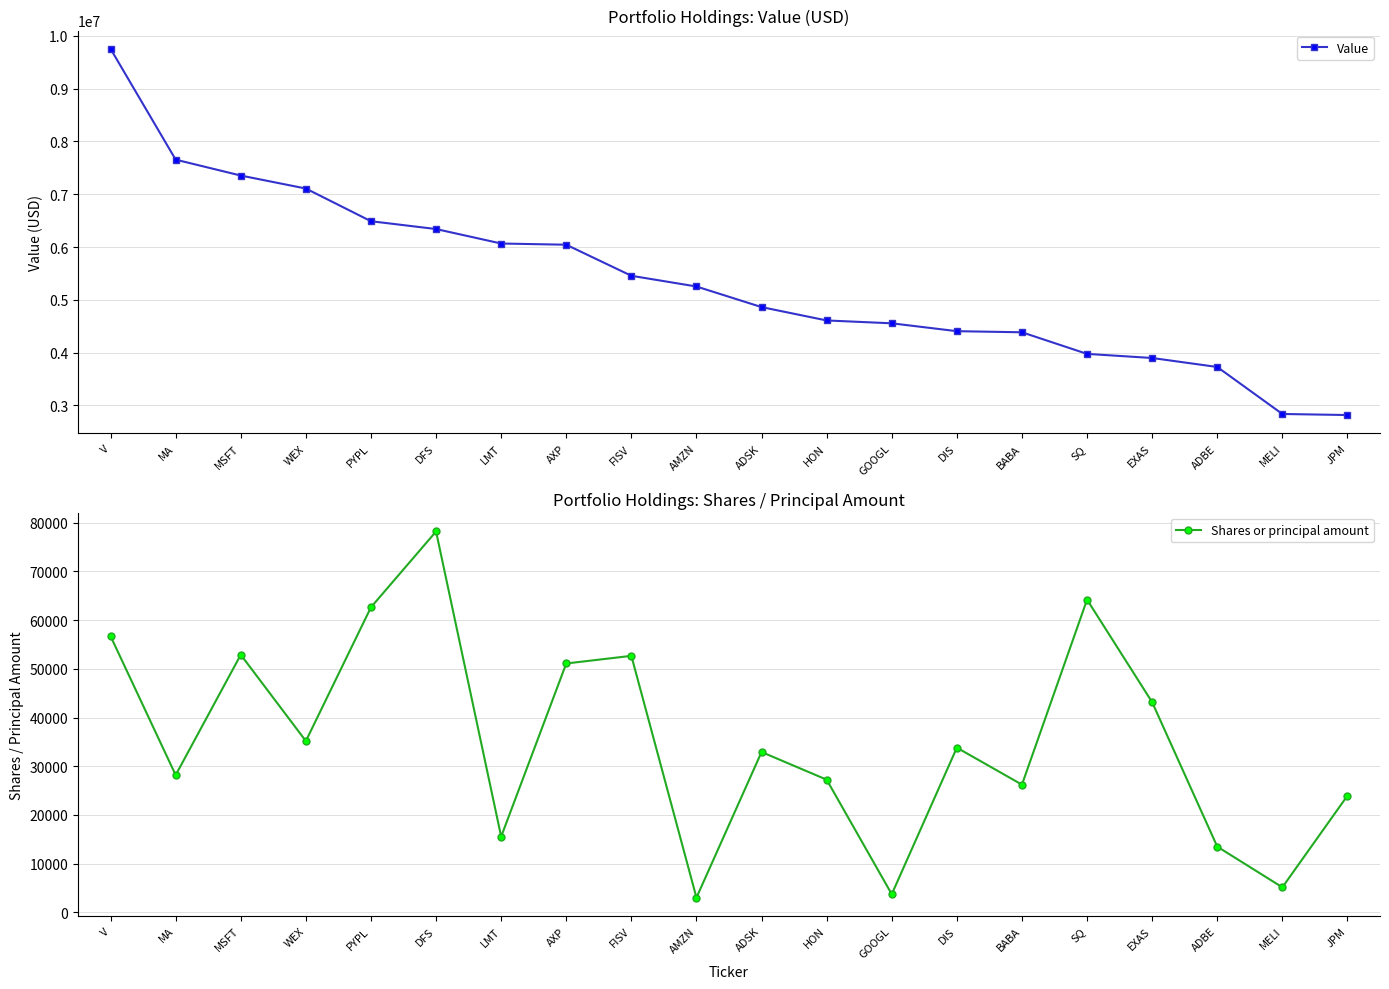

What is the lowest value of the Value series?

2819000